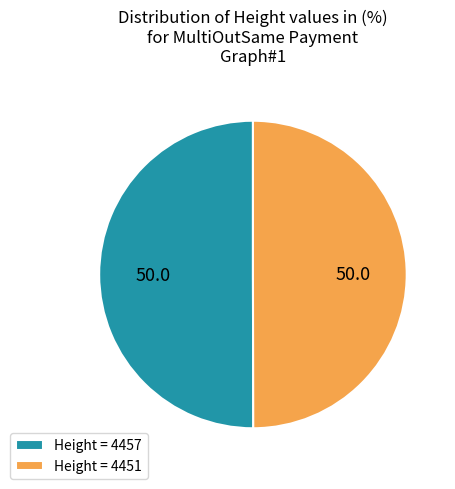

Count the number of slices in the pie.

2